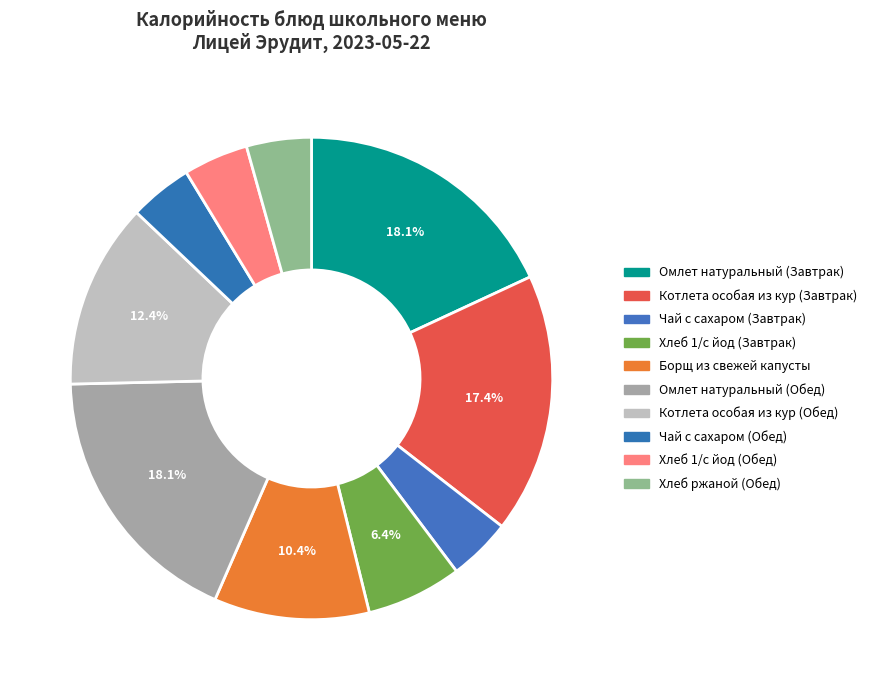

What percentage is the Хлеб ржаной (Обед) slice, to the nearest percent?

4%